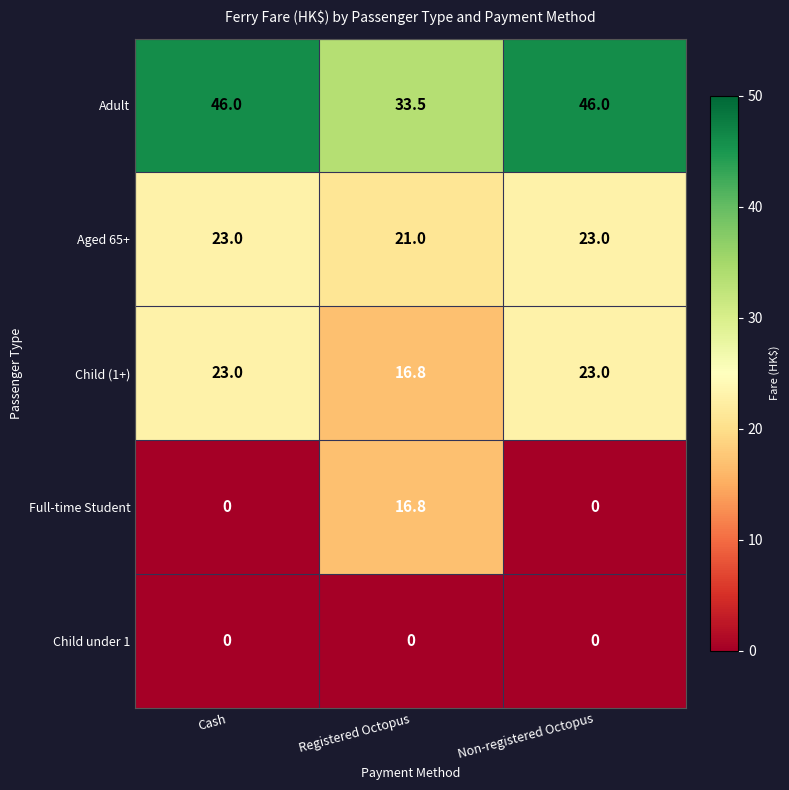

What is the maximum value shown in the chart?

46.0